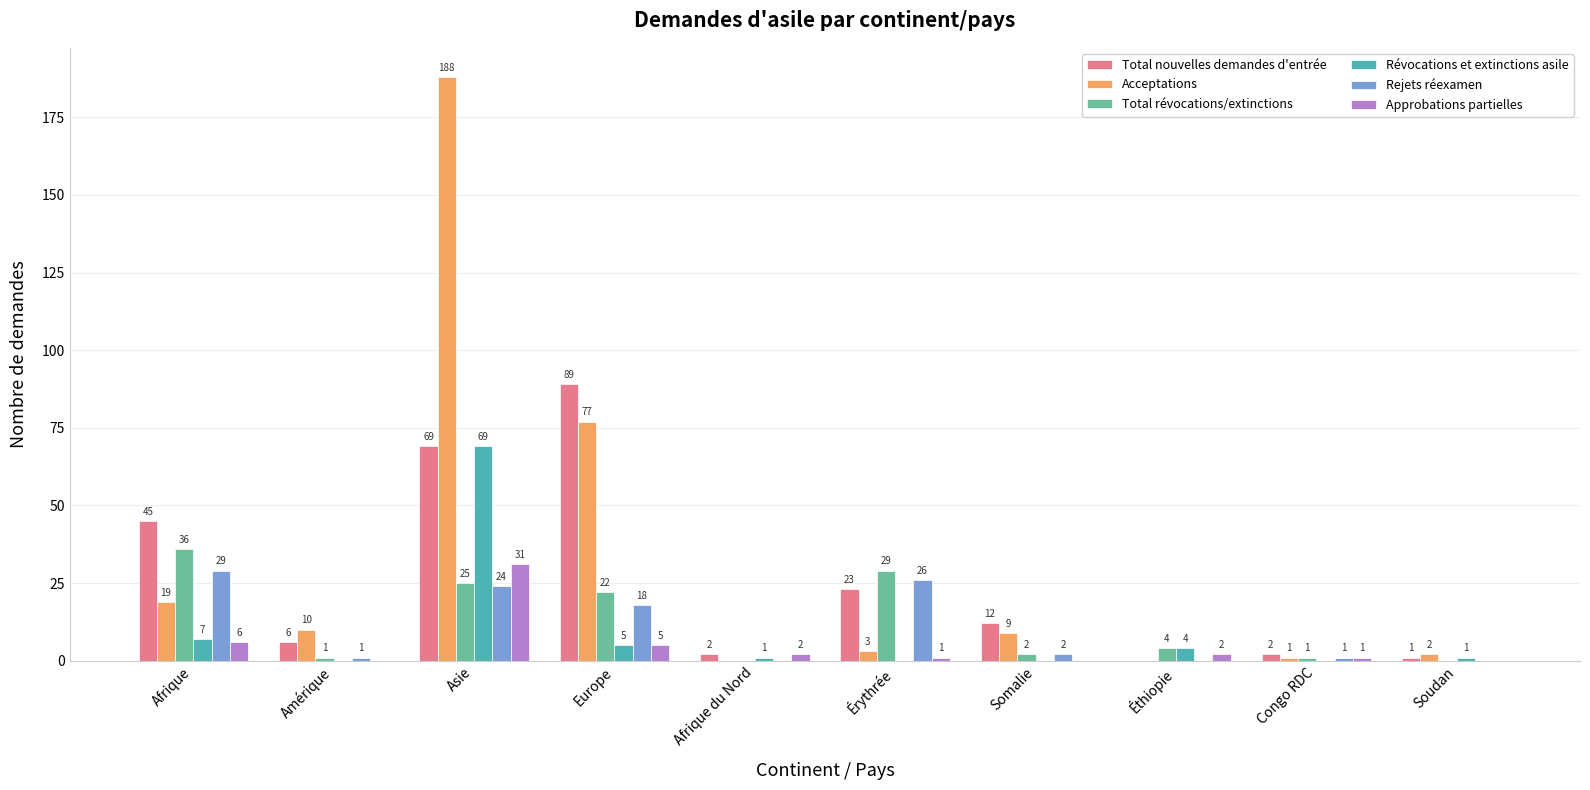

At which category is the sum across all series the highest?

Asie